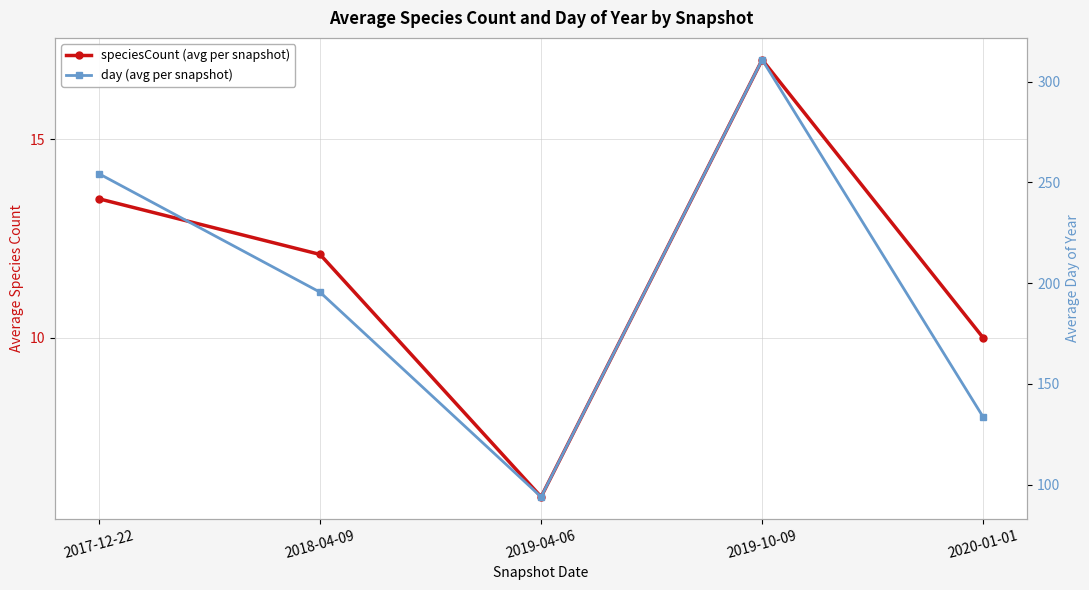

Where is the first local maximum for day (avg per snapshot)?

2019-10-09